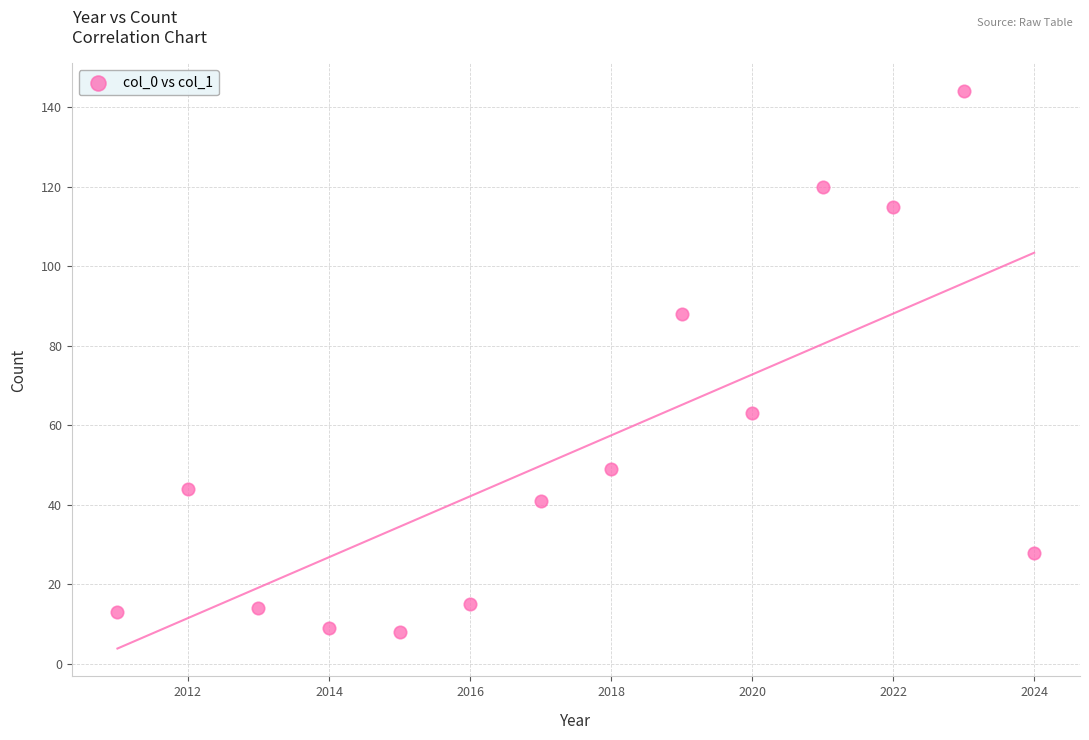

What is the range of X values (max minus min)?

13